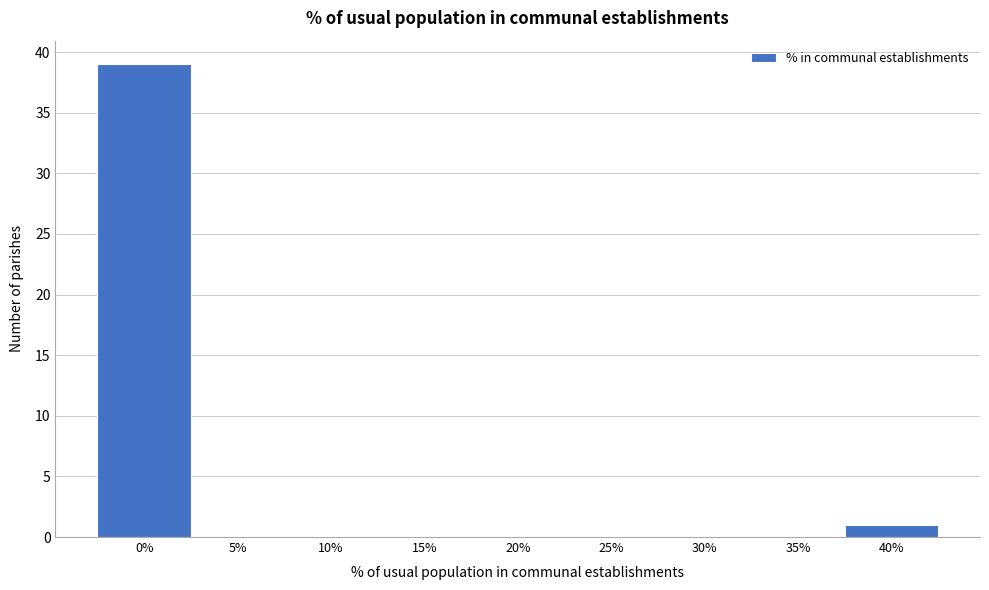

Reading left to right, what are all the values shown in this chart?

0%=39	5%=0	10%=0	15%=0	20%=0	25%=0	30%=0	35%=0	40%=1